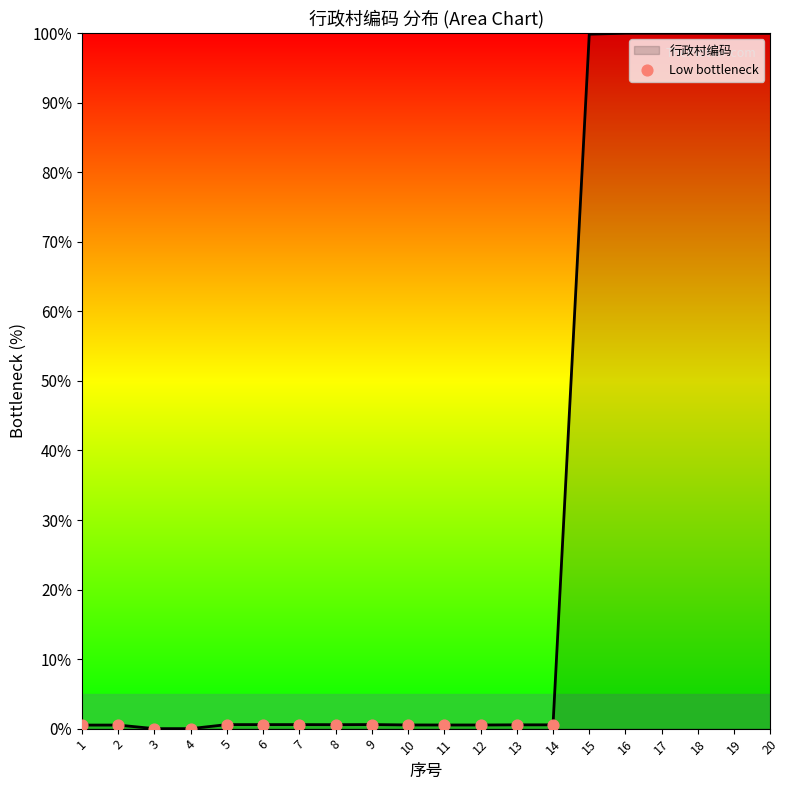

What is the difference between the maximum and minimum values?

100.0